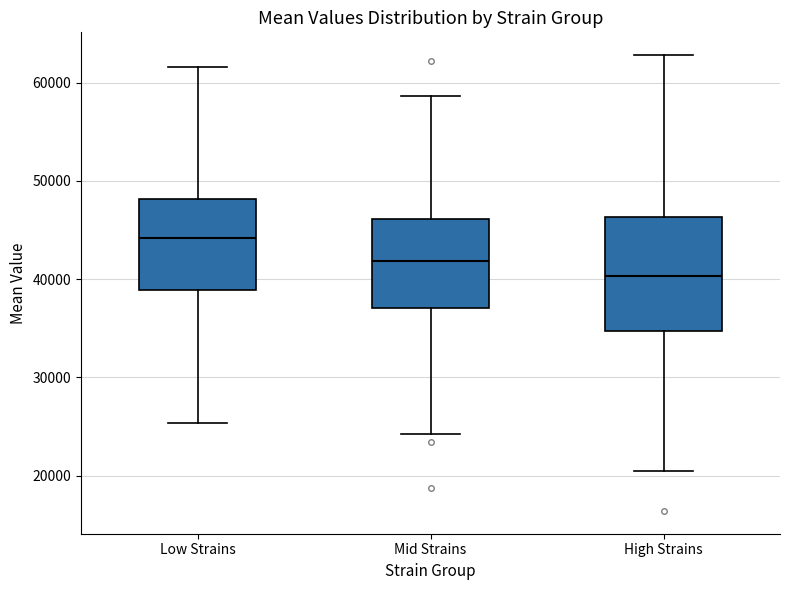

Where is the lower edge of the box for Low Strains on the y-axis? The values are not printed on the chart, so give them approximately, as read against the axis.

39000